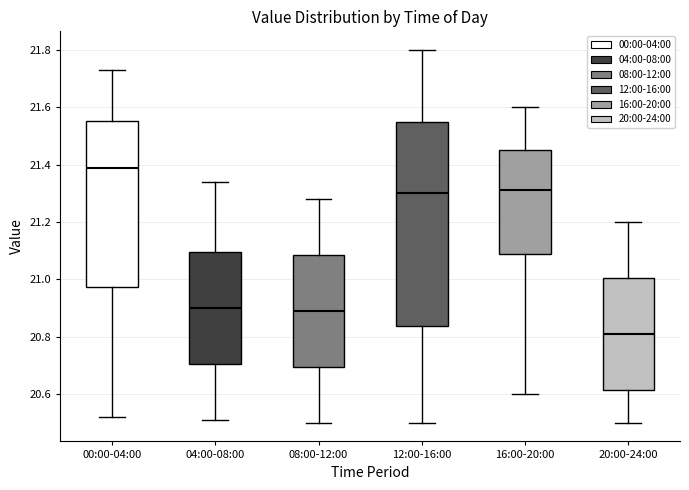

Reading left to right, read every box against the y-axis: the position of its median line, the range the box covers, and the ends of its whiskers. The values are not printed on the chart, so give them approximately, as read against the axis.

00:00-04:00: median 21.40, box 20.98 to 21.56, whiskers 20.52 to 21.74
04:00-08:00: median 20.90, box 20.70 to 21.10, whiskers 20.52 to 21.34
08:00-12:00: median 20.90, box 20.70 to 21.08, whiskers 20.50 to 21.28
12:00-16:00: median 21.30, box 20.84 to 21.56, whiskers 20.50 to 21.80
16:00-20:00: median 21.32, box 21.08 to 21.46, whiskers 20.60 to 21.60
20:00-24:00: median 20.82, box 20.62 to 21.00, whiskers 20.50 to 21.20